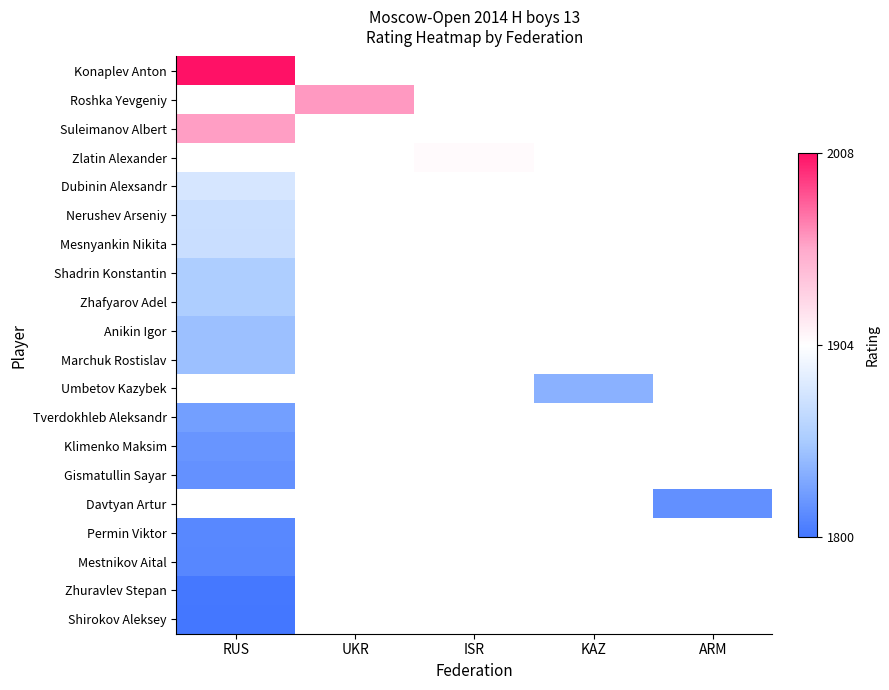

At which label is Zhuravlev Stepan closest to 1801?

RUS